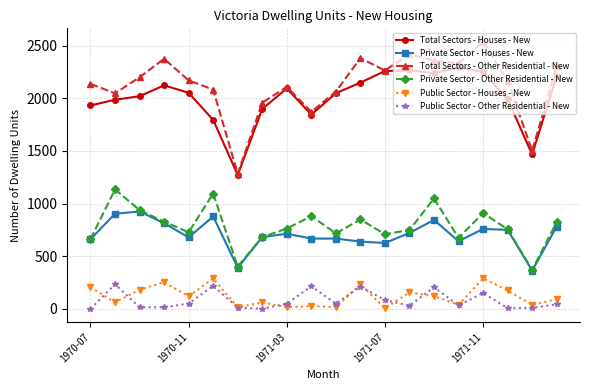

What is the value of the Public Sector - Houses - New point at the 7th from the left?

13